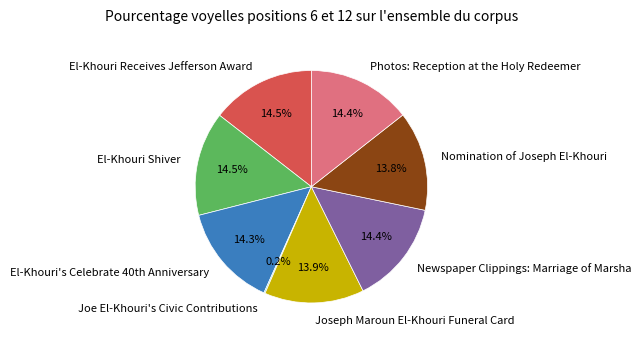

Is there a majority slice in this chart?

No